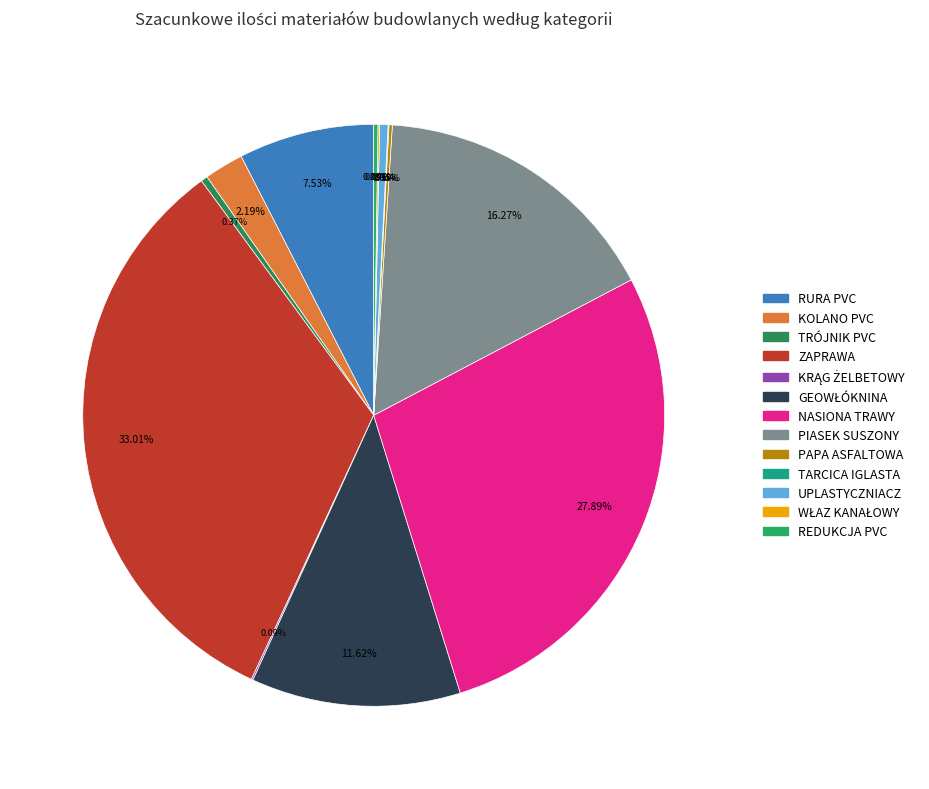

Do REDUKCJA PVC and ZAPRAWA together represent more than half of the pie?

No